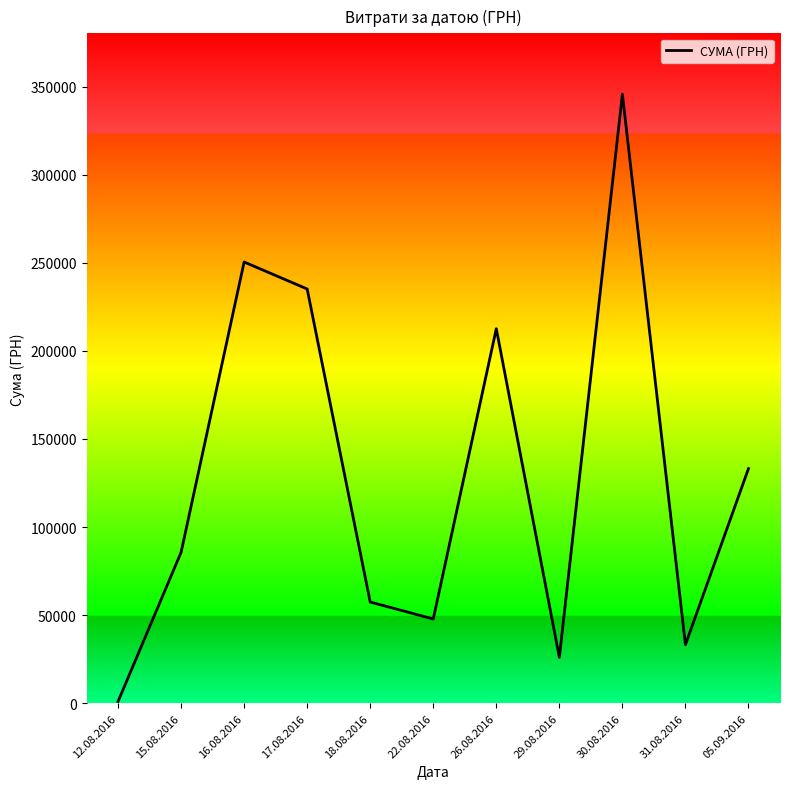

True or false: the data has more than 0 interior local peaks.

True